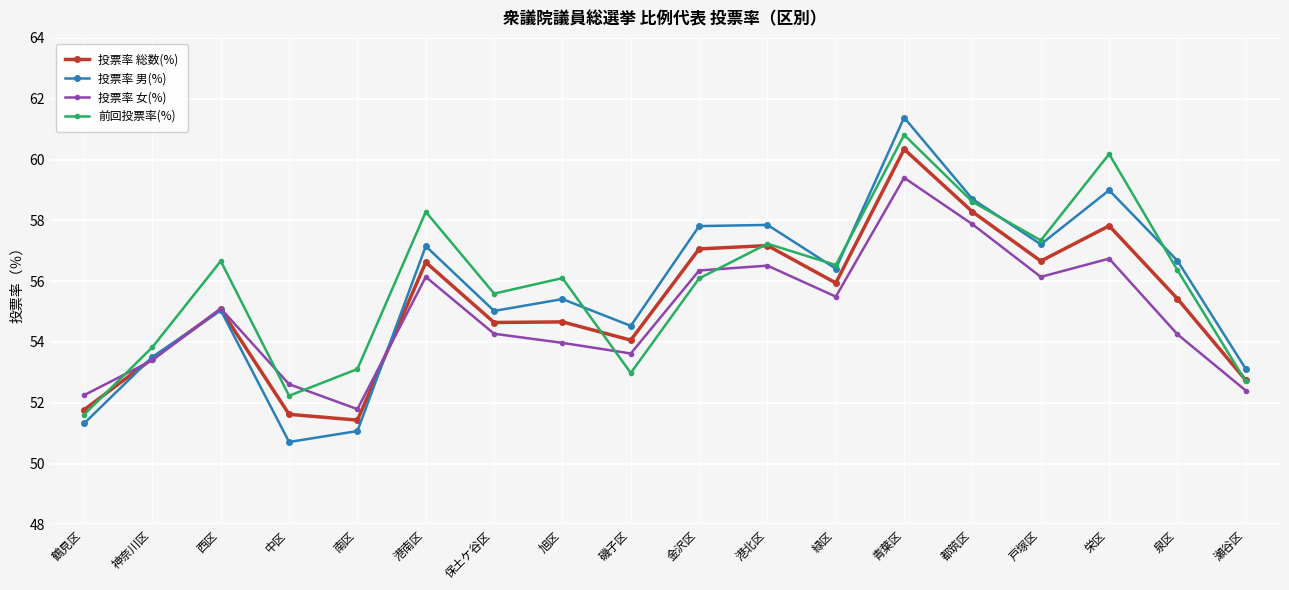

Is this an area chart (filled region under the line)?

No